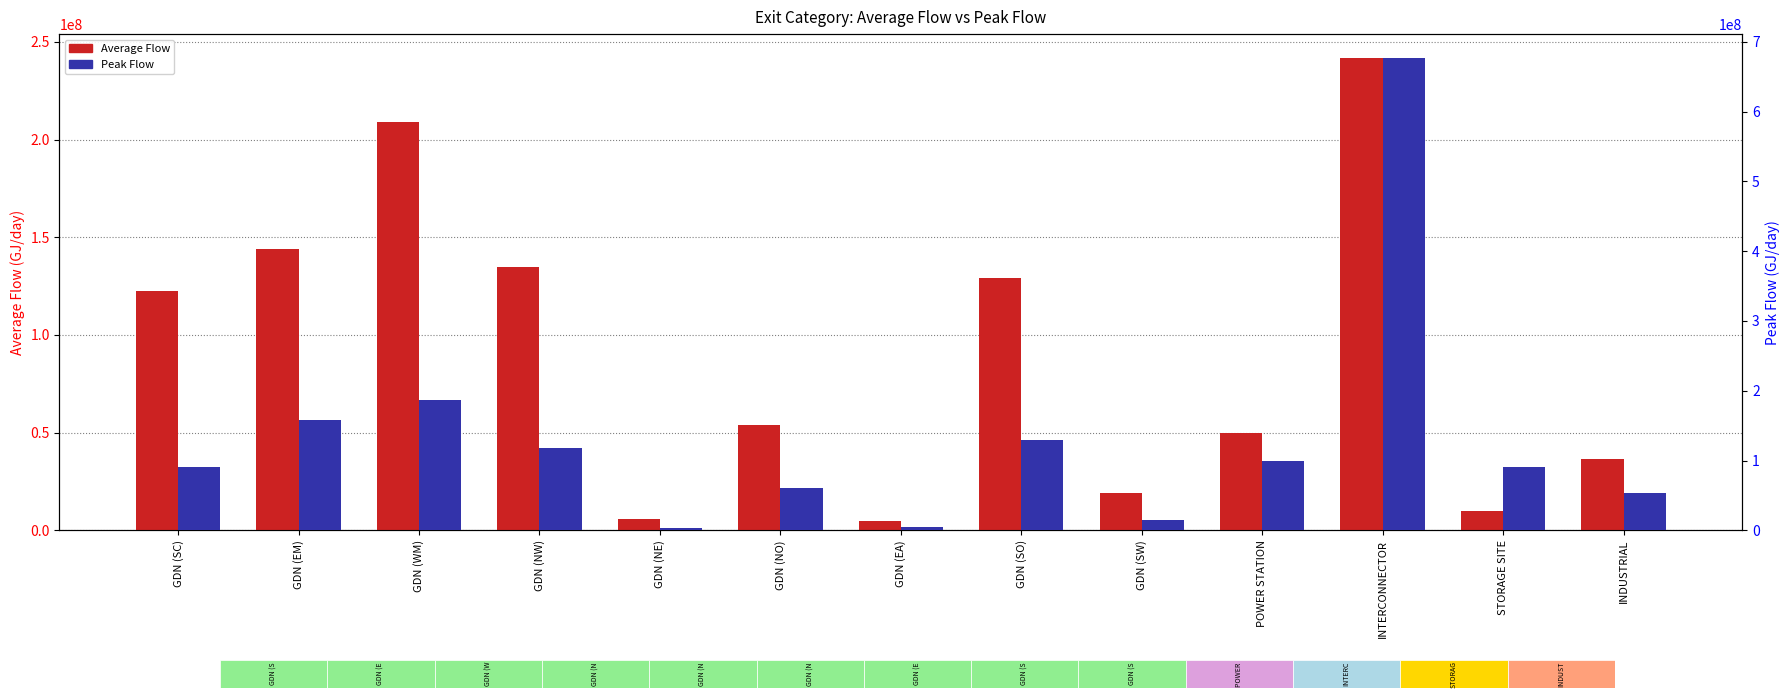

What is the difference between the second highest and minimum values in the Peak Flow series?

182362290.0